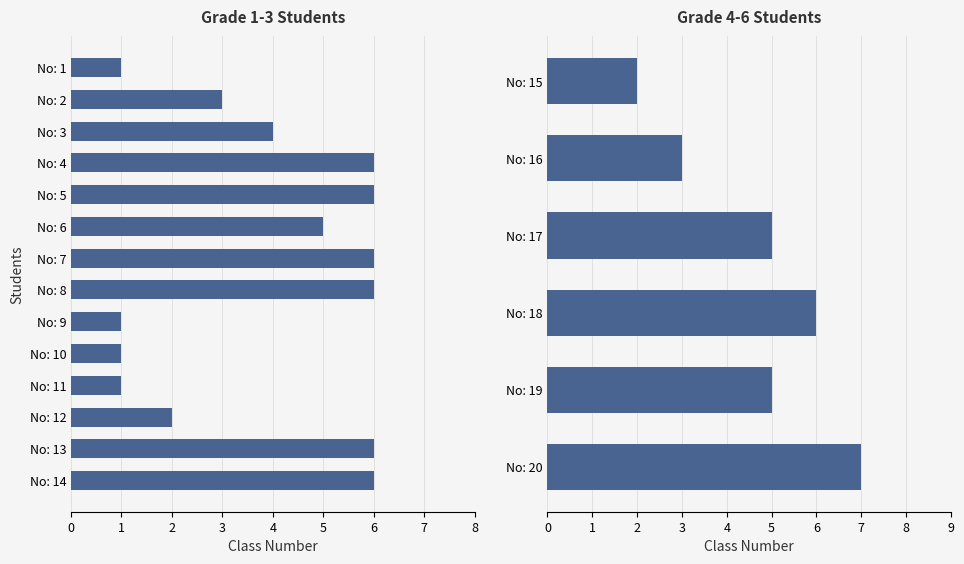

Does the chart contain stacked bars?

No